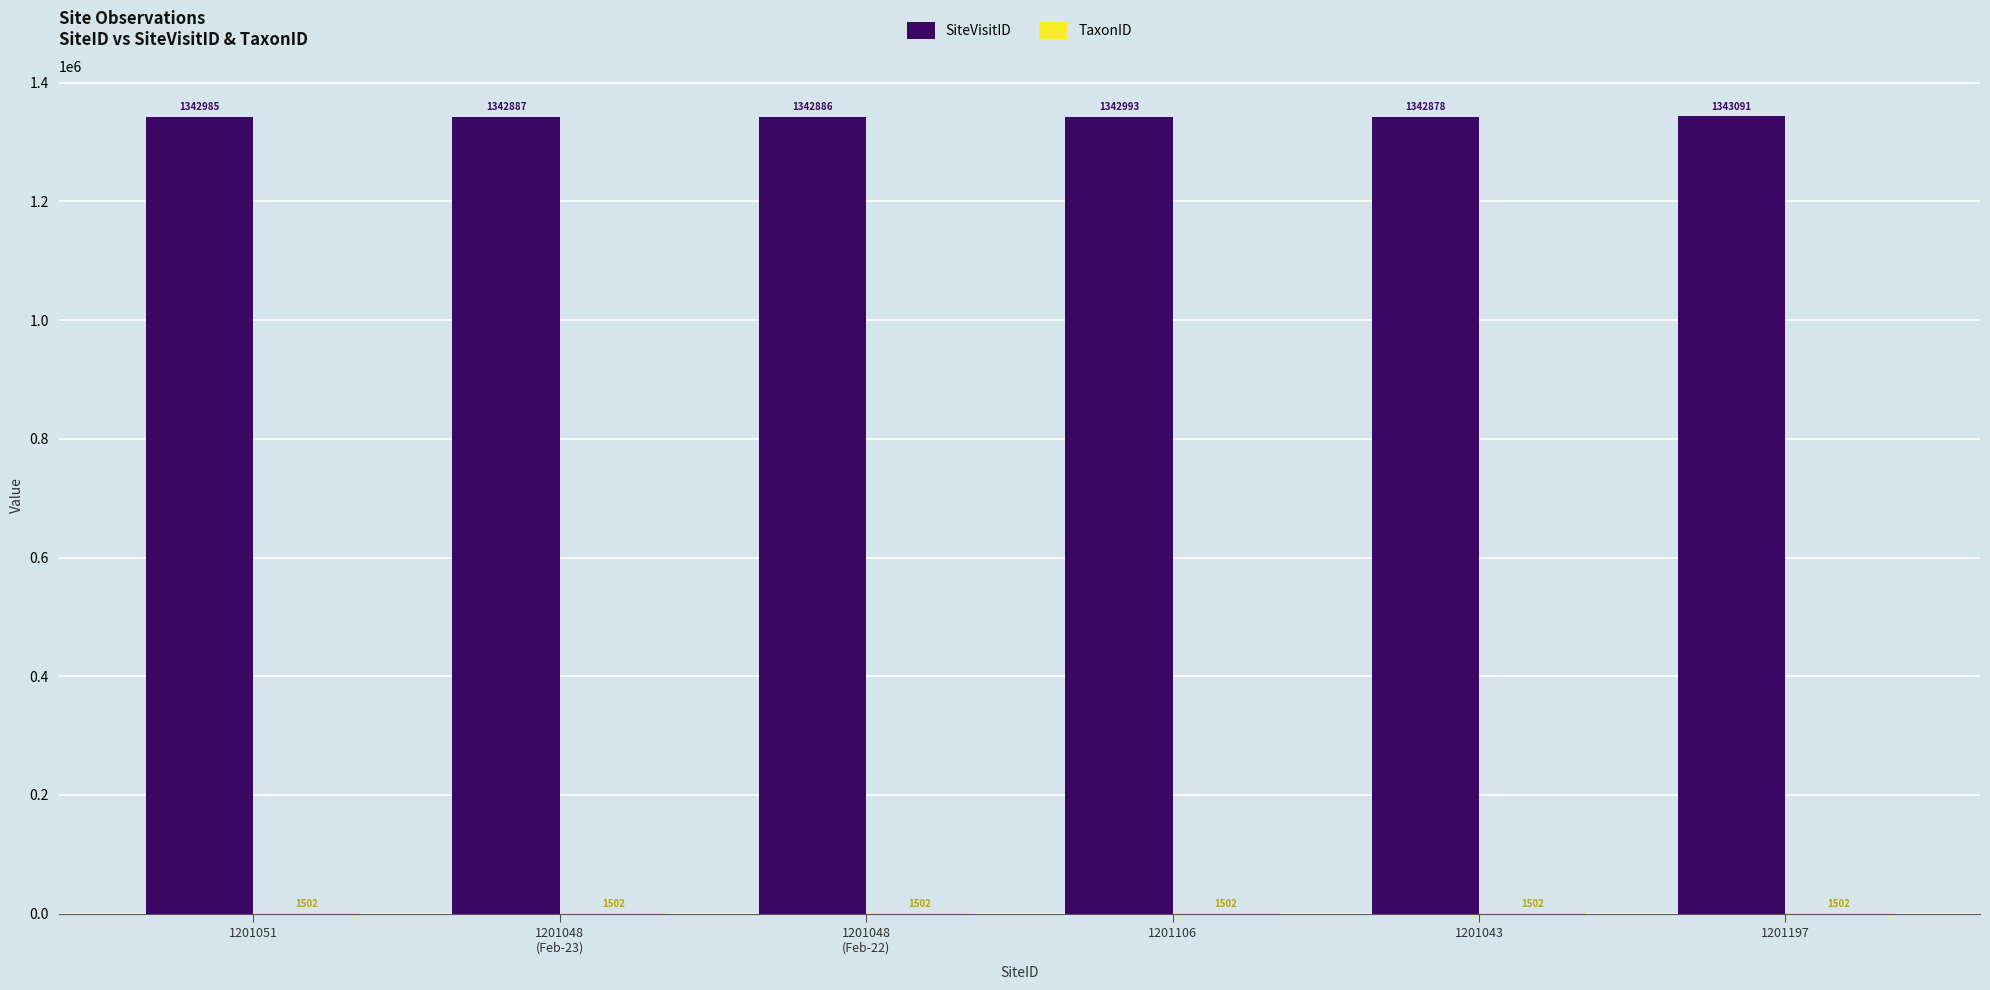

Is it true that SiteVisitID equals 777789 at 1201043?

False